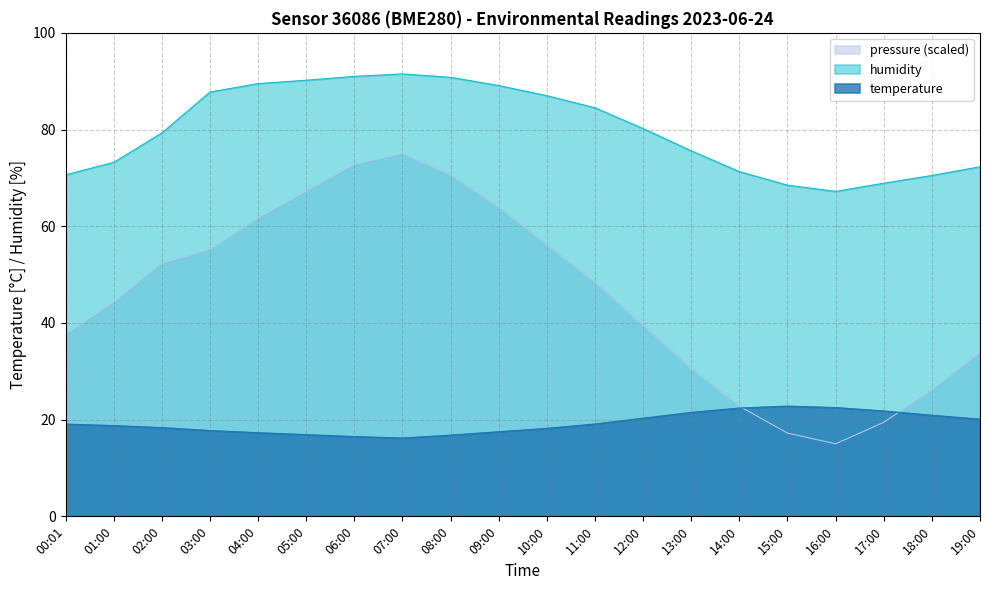

What position from the left is 03:00?

4